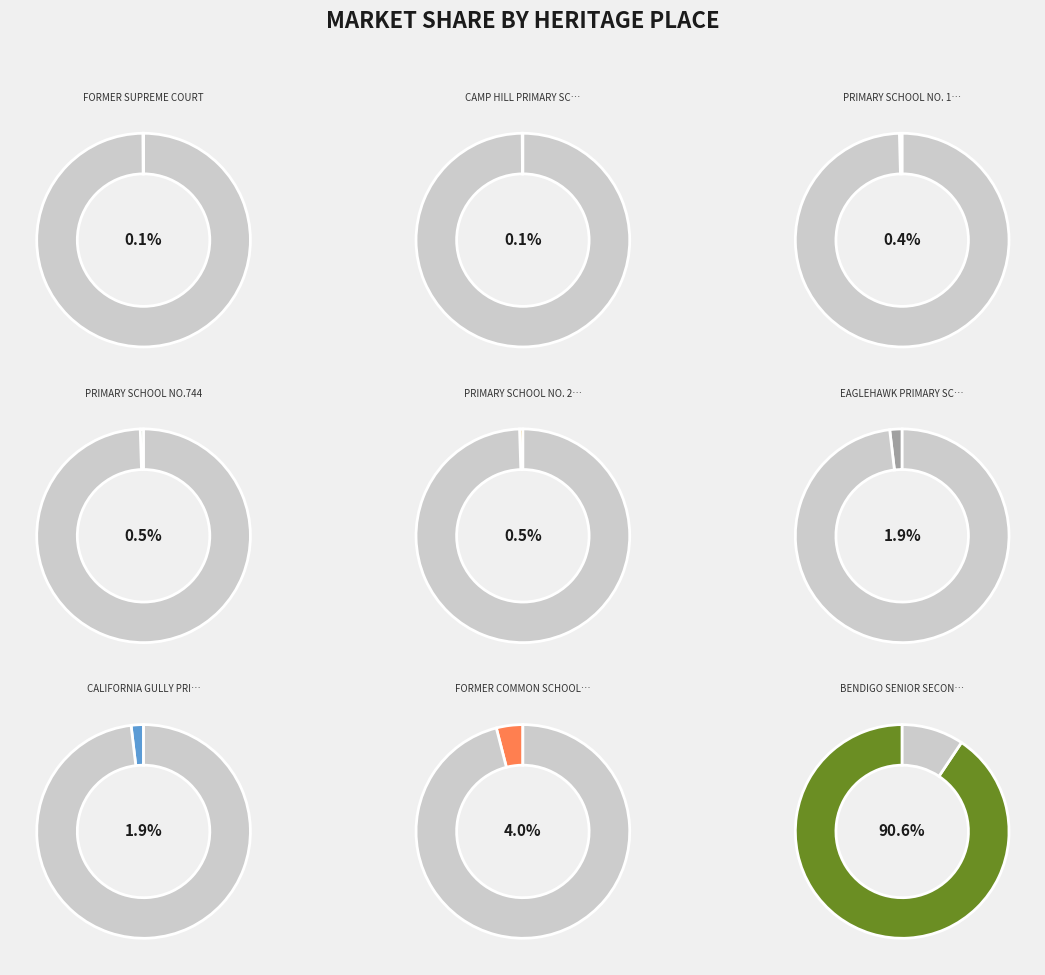

Is PRIMARY SCHOOL NO. 1566 the majority of the pie?

No